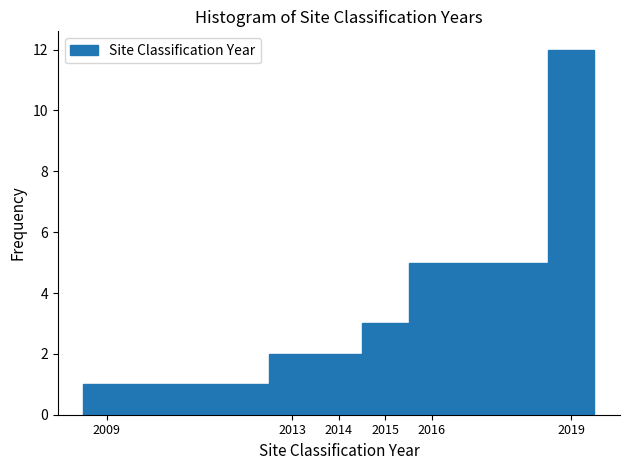

How tall is the bar that spans 2015.5 to 2018.5 on the x-axis? The values are not printed on the chart, so give them approximately, as read against the axis.

5